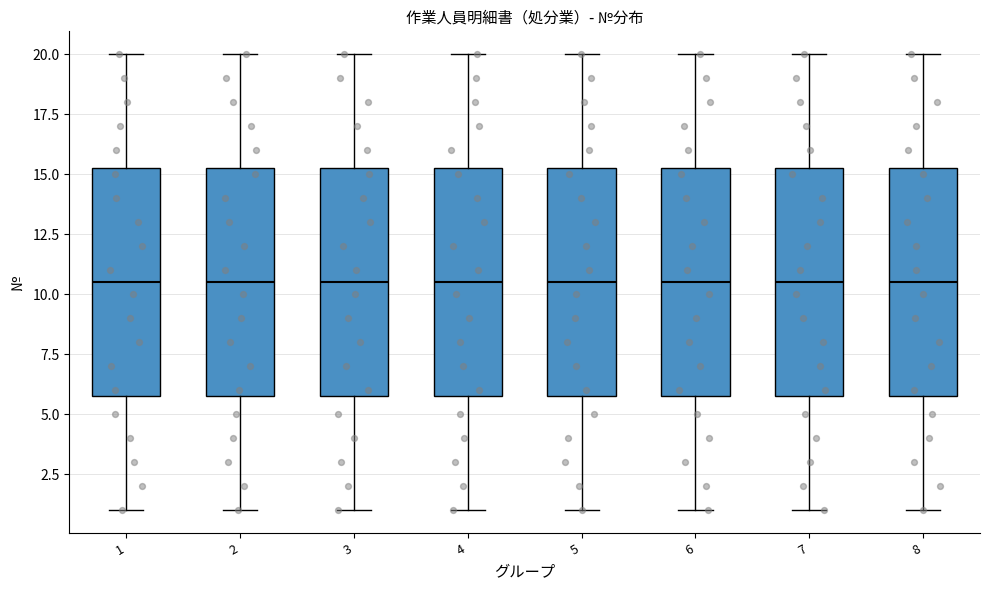

Reading left to right, read every box against the y-axis: the position of its median line, the range the box covers, and the ends of its whiskers. The values are not printed on the chart, so give them approximately, as read against the axis.

1: median 10.5, box 6.0 to 15.5, whiskers 1.0 to 20.0
2: median 10.5, box 6.0 to 15.5, whiskers 1.0 to 20.0
3: median 10.5, box 6.0 to 15.5, whiskers 1.0 to 20.0
4: median 10.5, box 6.0 to 15.5, whiskers 1.0 to 20.0
5: median 10.5, box 6.0 to 15.5, whiskers 1.0 to 20.0
6: median 10.5, box 6.0 to 15.5, whiskers 1.0 to 20.0
7: median 10.5, box 6.0 to 15.5, whiskers 1.0 to 20.0
8: median 10.5, box 6.0 to 15.5, whiskers 1.0 to 20.0